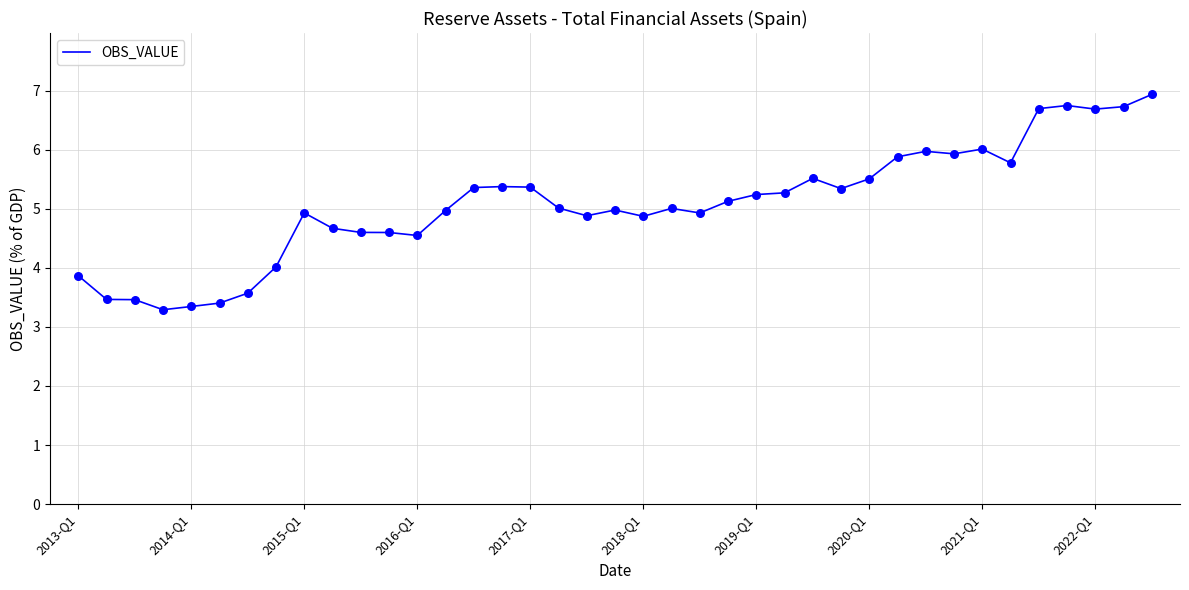

What is the maximum value shown in the chart?

6.9